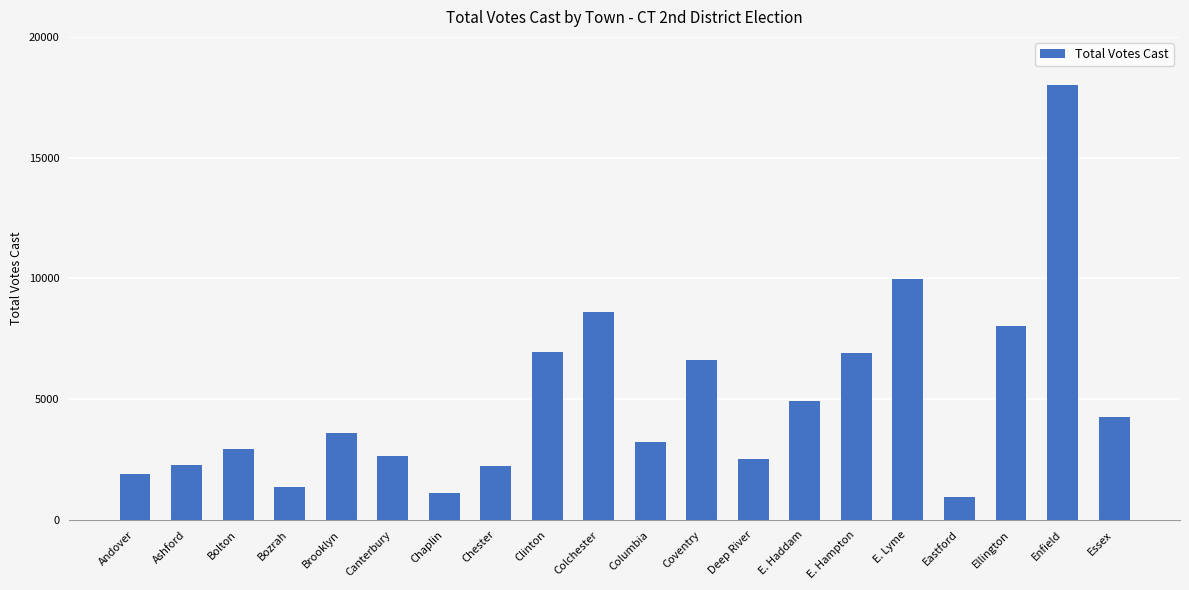

Is it true that the value at Coventry is 11142?

False